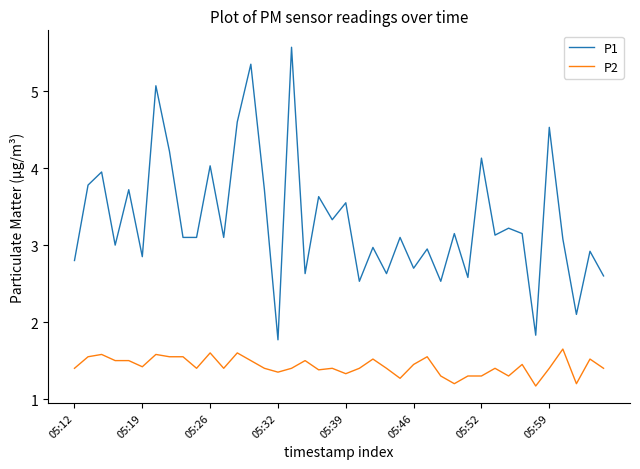

At how many categories does at least one series exceed 4?

8